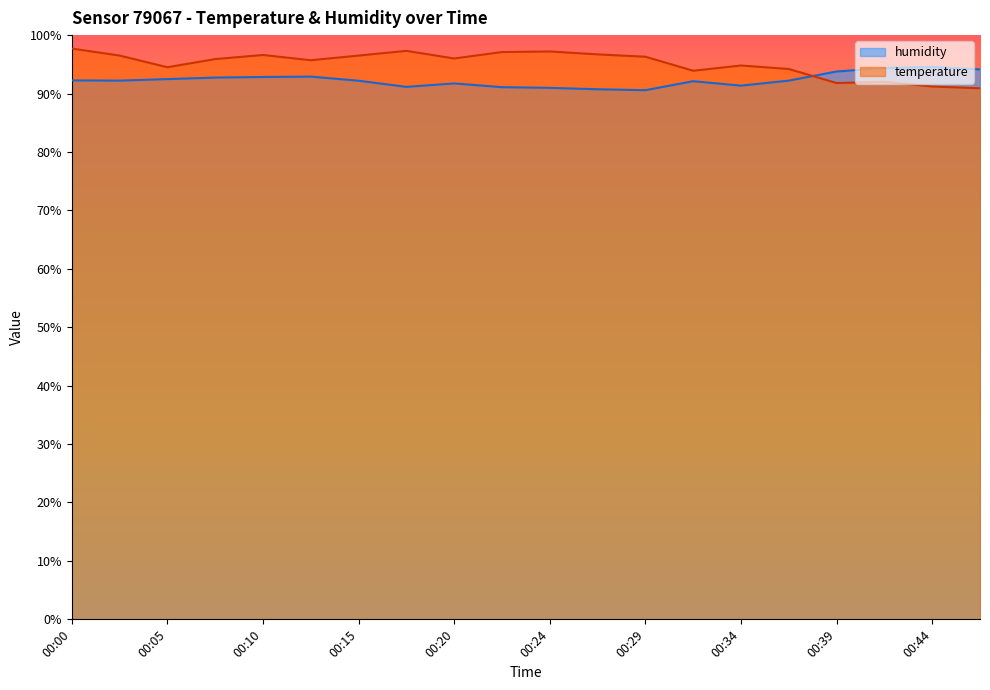

What are all the series names shown in the legend?

humidity, temperature